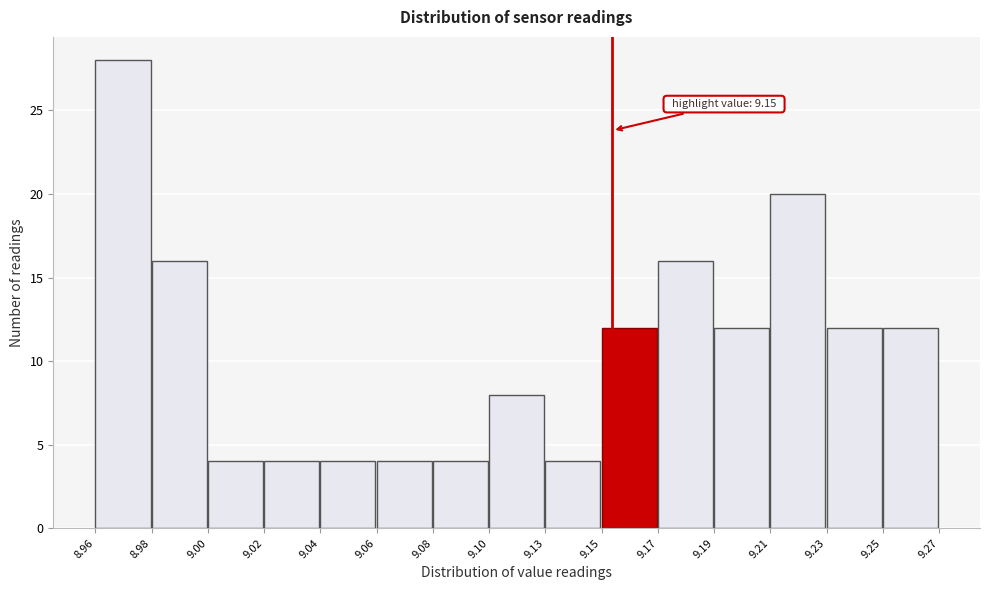

Reading right to left, what are all the values shown in this chart?

9.25=12	9.23=12	9.21=20	9.19=12	9.17=16	9.15=12	9.13=4	9.10=8	9.08=4	9.06=4	9.04=4	9.02=4	9.00=4	8.98=16	8.96=28